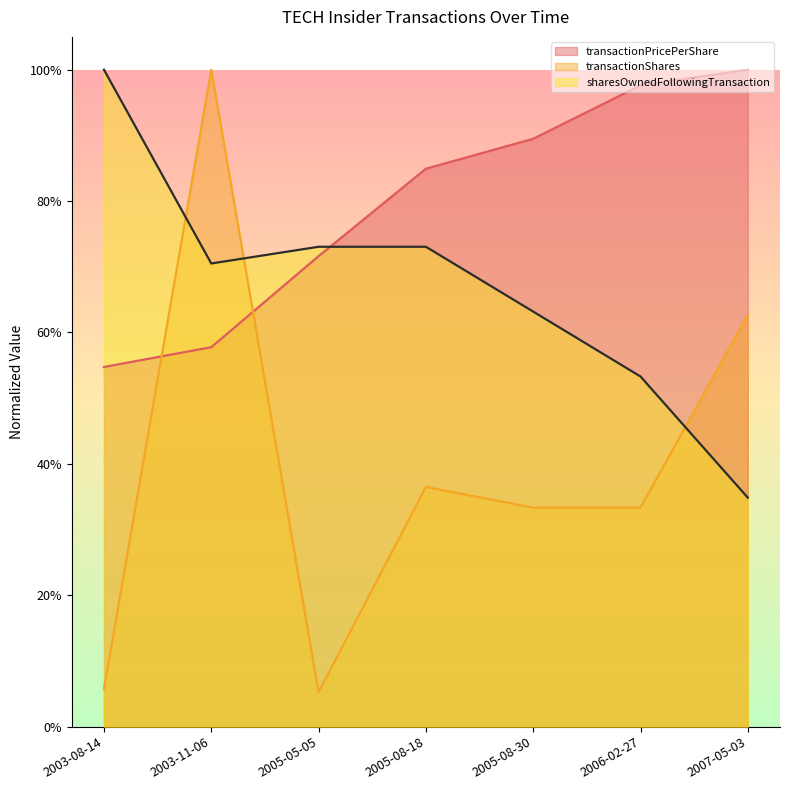

How many data points does each series have?

7